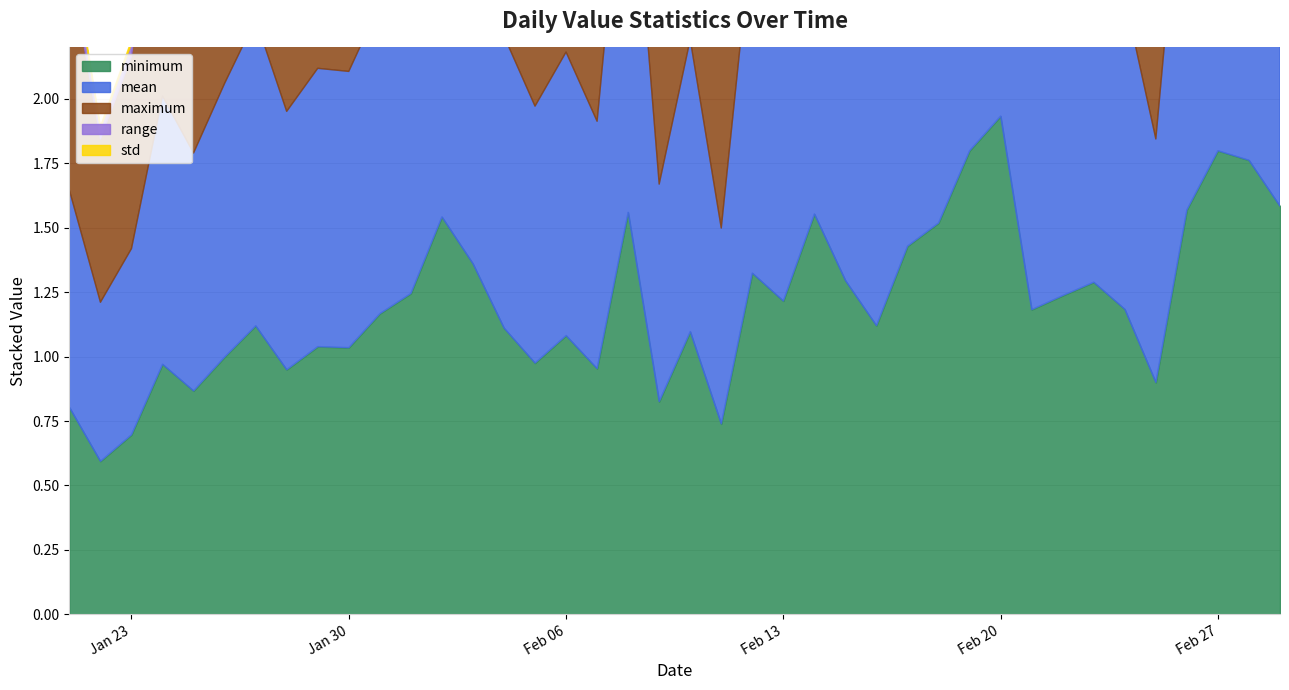

The value of maximum at 2024-02-09 is 0.3. True or false?

False